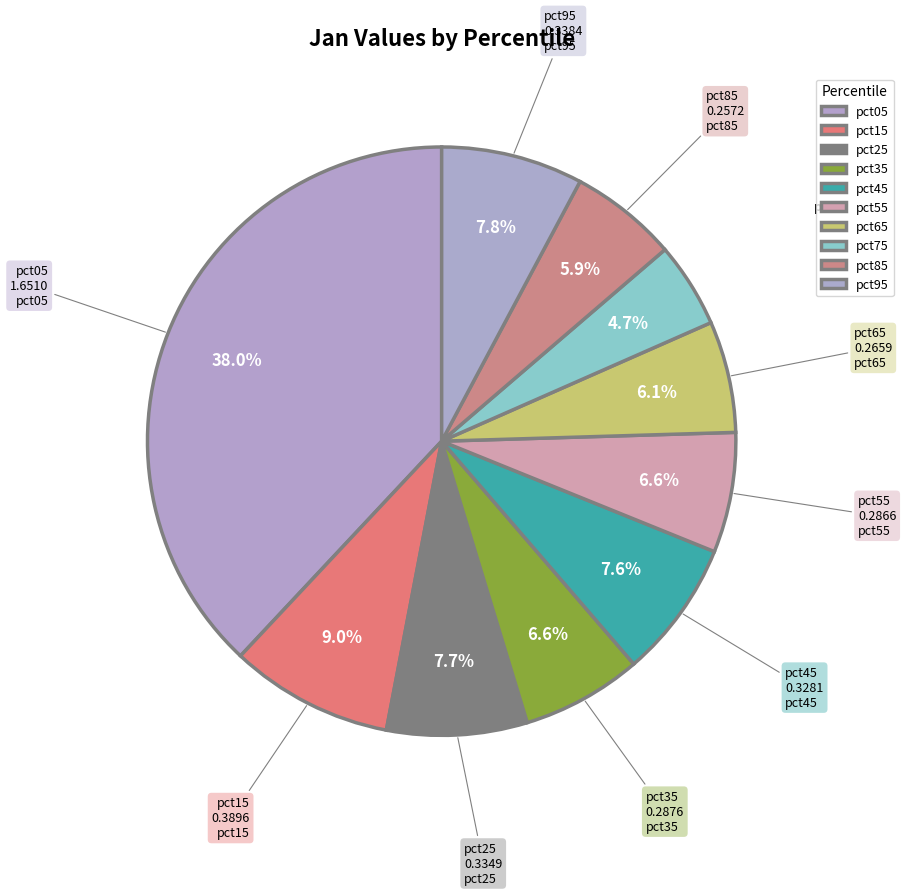

Does any single category account for the majority?

No